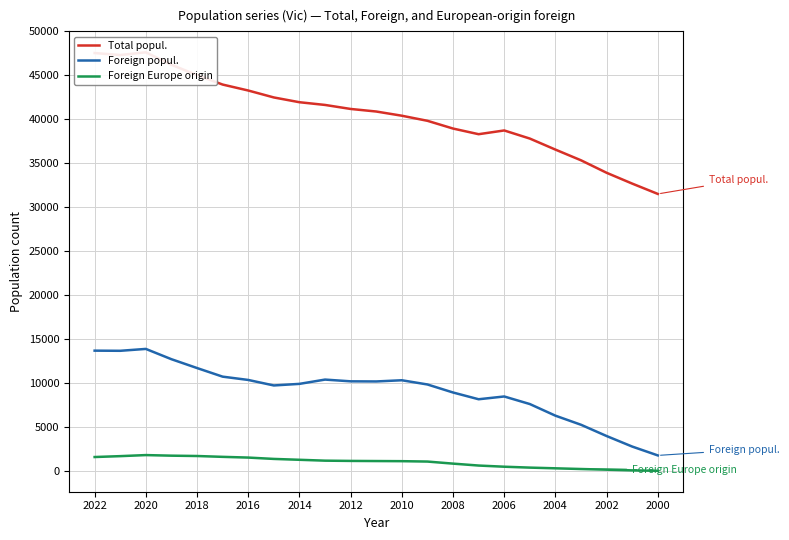

How many lines are shown in the chart?

3